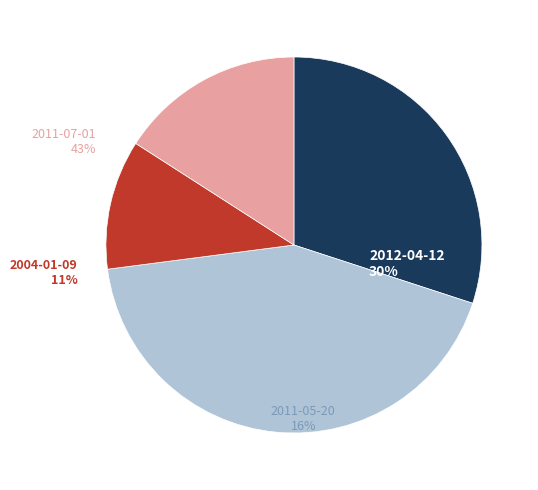

To the nearest percent, what is the difference between the largest and smallest slice percentages?

32%